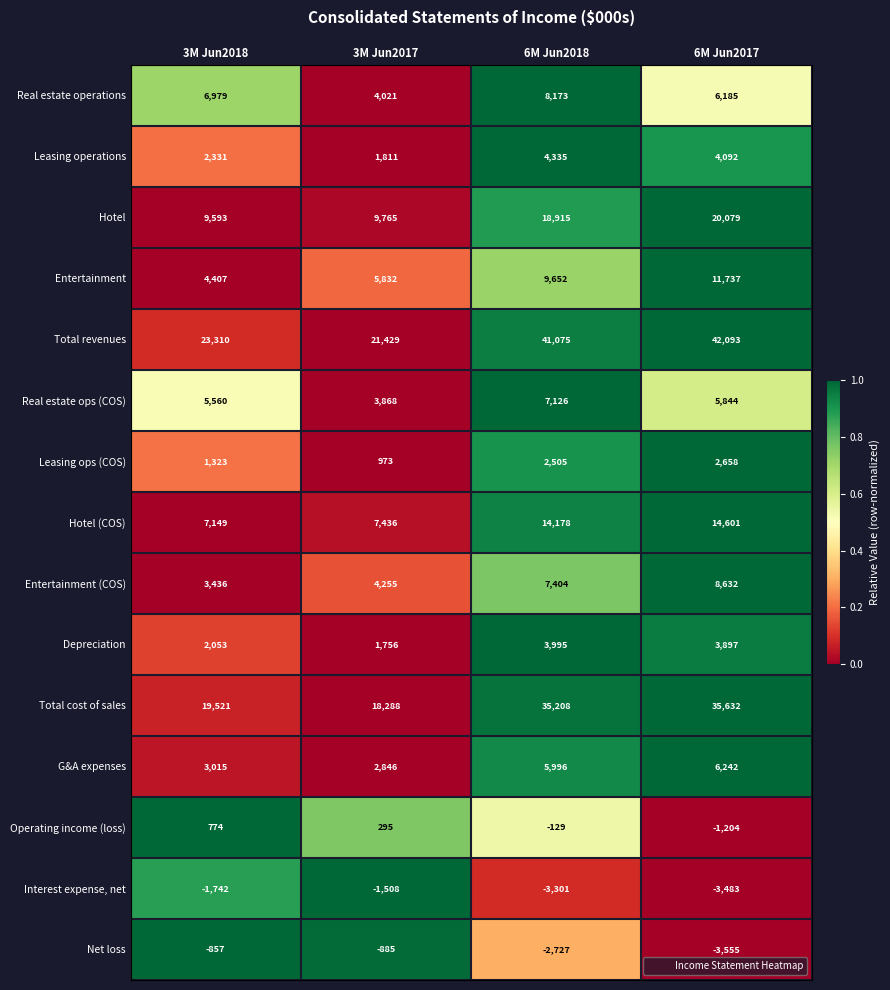

Count the number of data series in this chart.

15